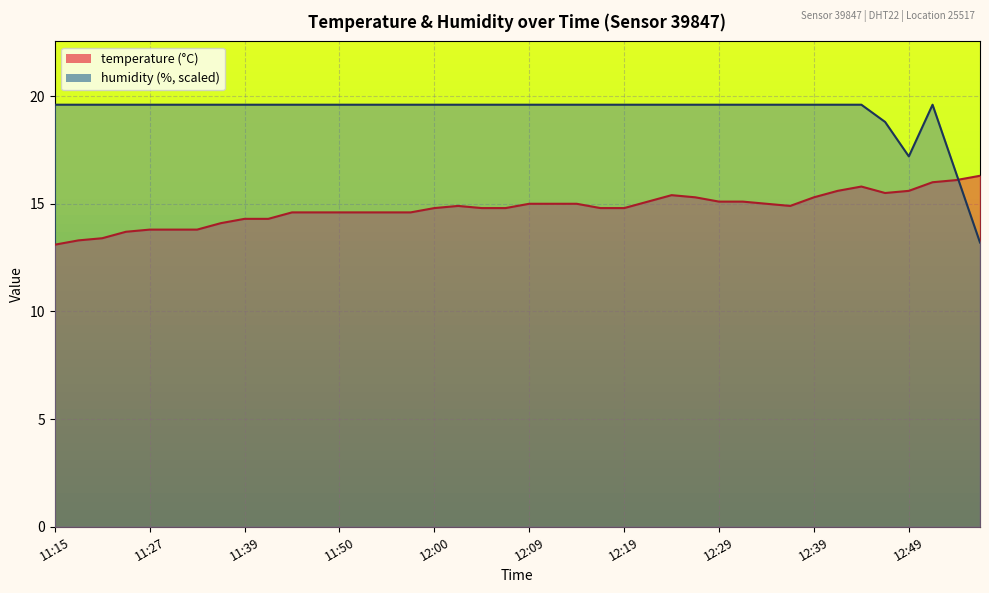

Where does the temperature series first go above 14?

11:35